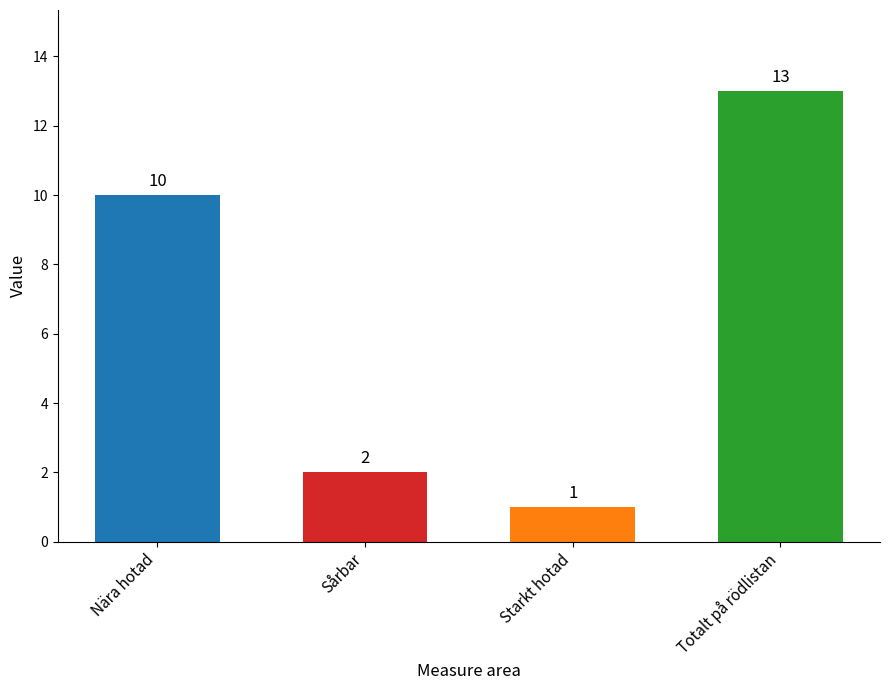

What is the maximum value shown in the chart?

13